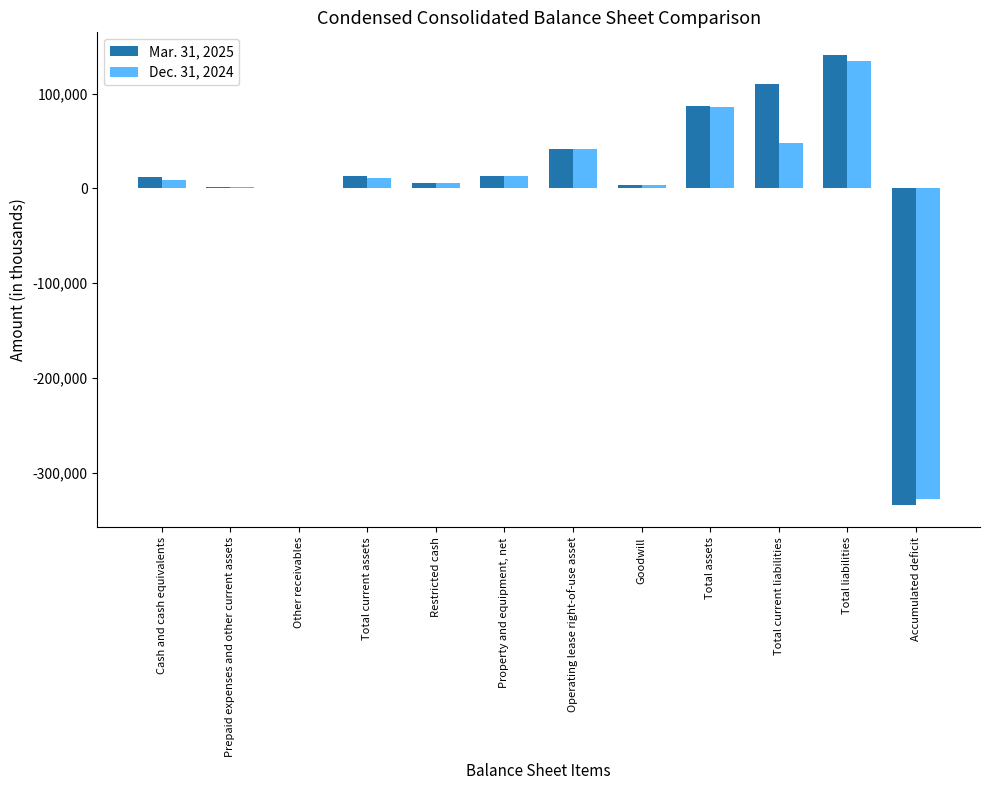

What is the sum of all Dec. 31, 2024 values?

27921